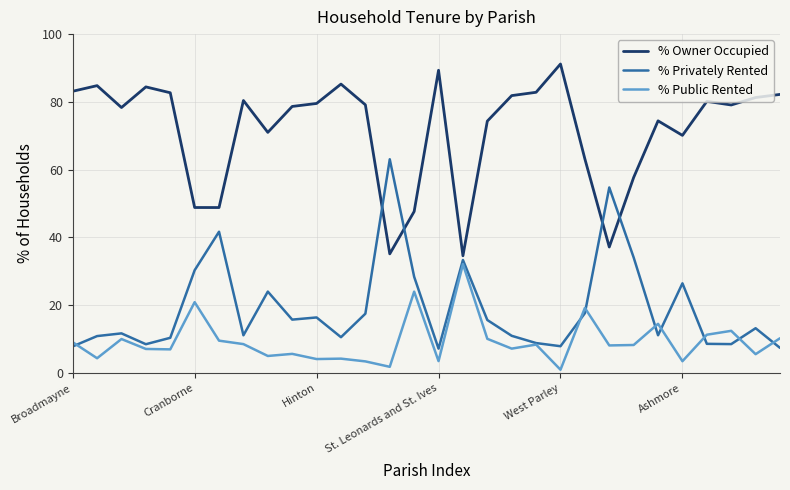

What is the highest value of the % Owner Occupied series?

91.2